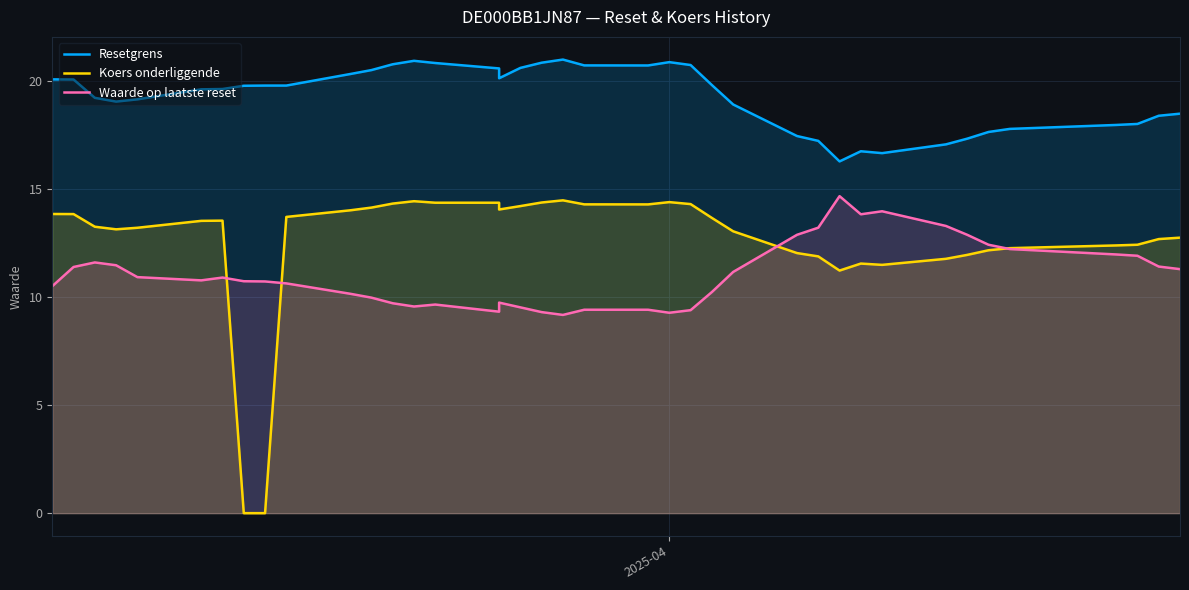

True or false: Resetgrens and Waarde op laatste reset intersect in this chart.

False